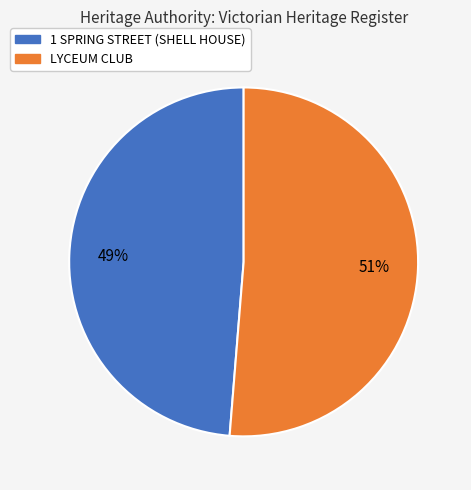

To the nearest percent, what portion does 1 SPRING STREET (SHELL HOUSE) represent?

49%